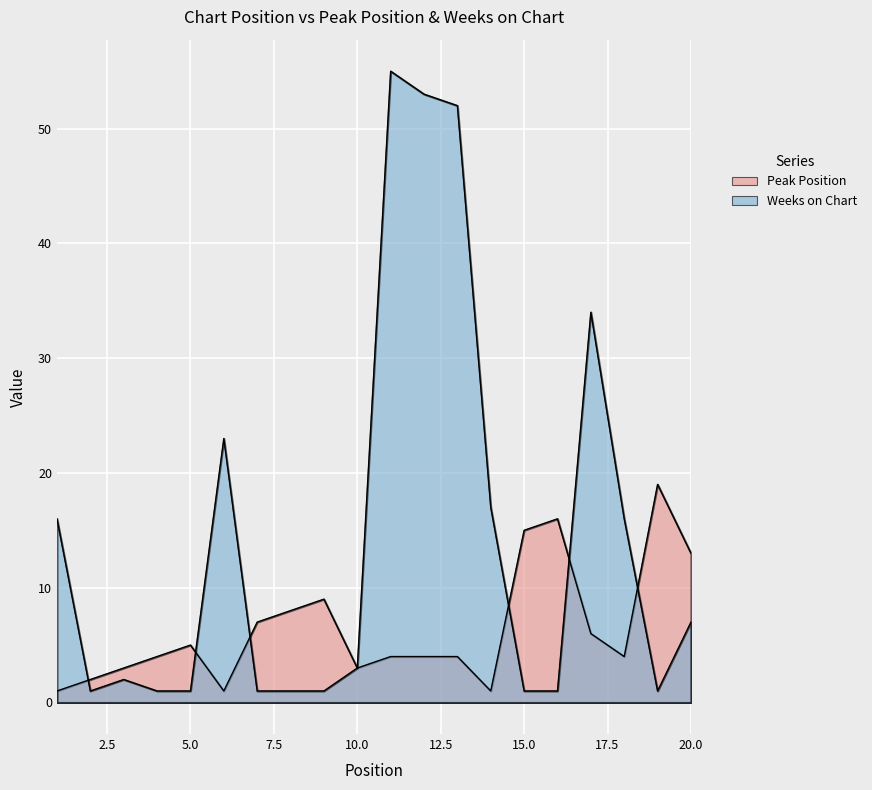

The value of Weeks on Chart at 19 is 1. True or false?

True